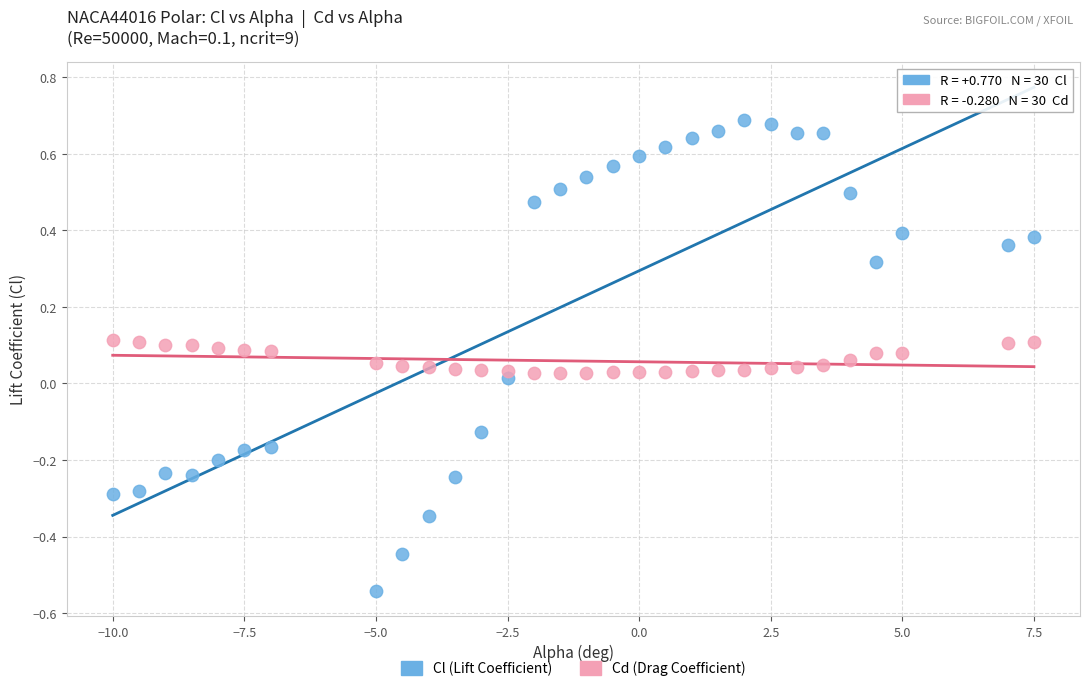

What are all the series names shown in the legend?

Cl (Lift Coefficient), Cd (Drag Coefficient)